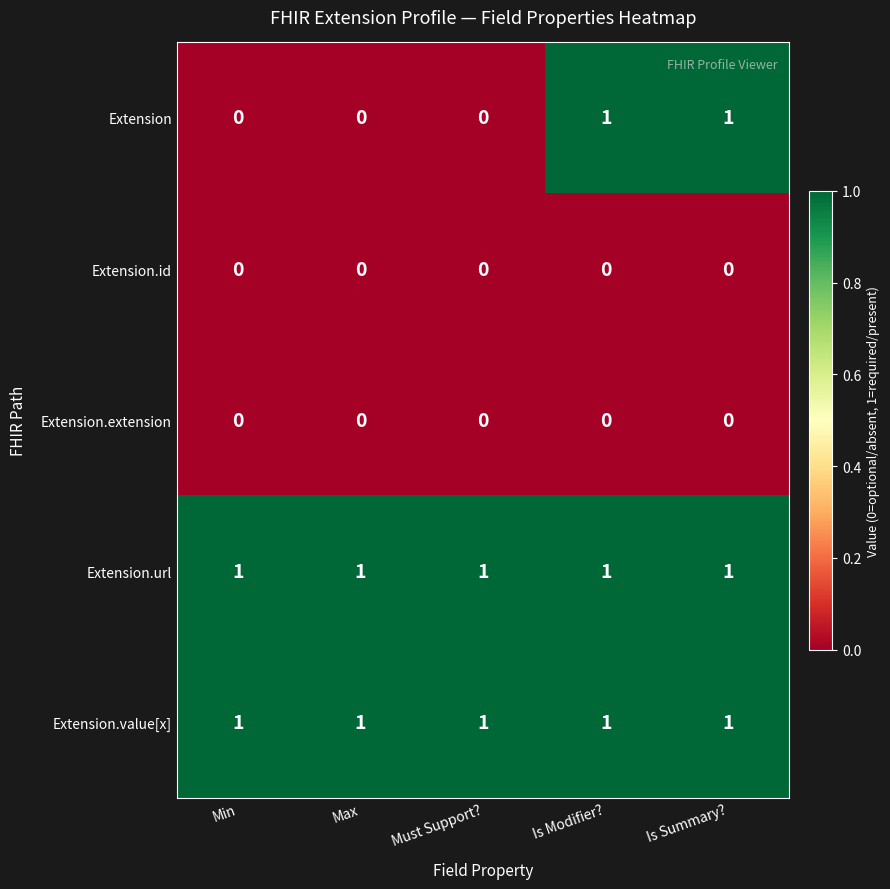

Which series has the widest spread of values?

Extension